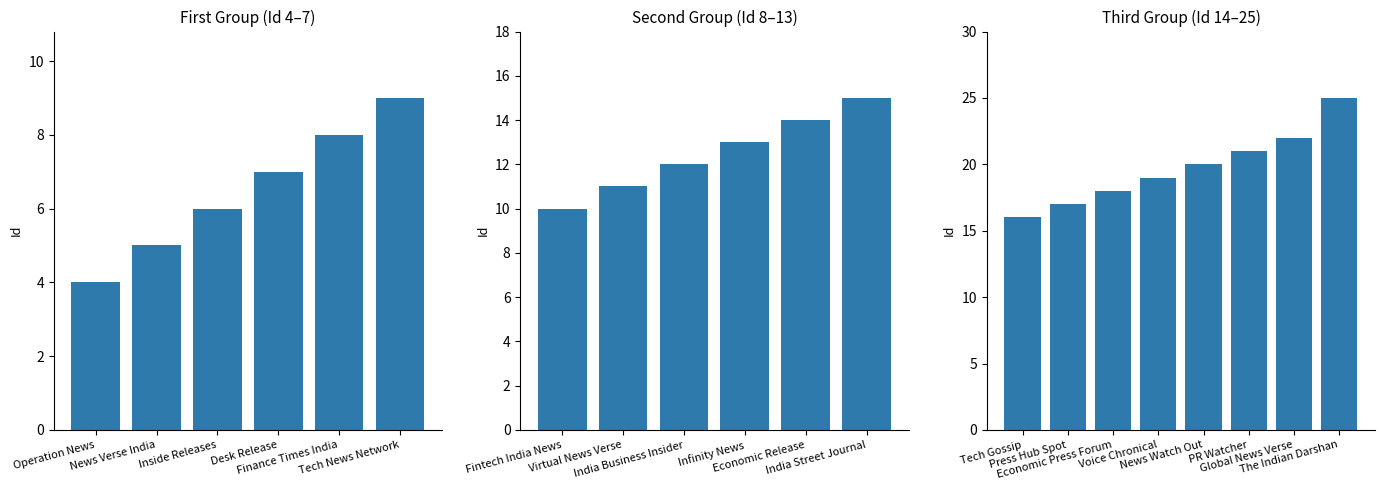

Which label corresponds to the smallest value in the chart?

Operation News